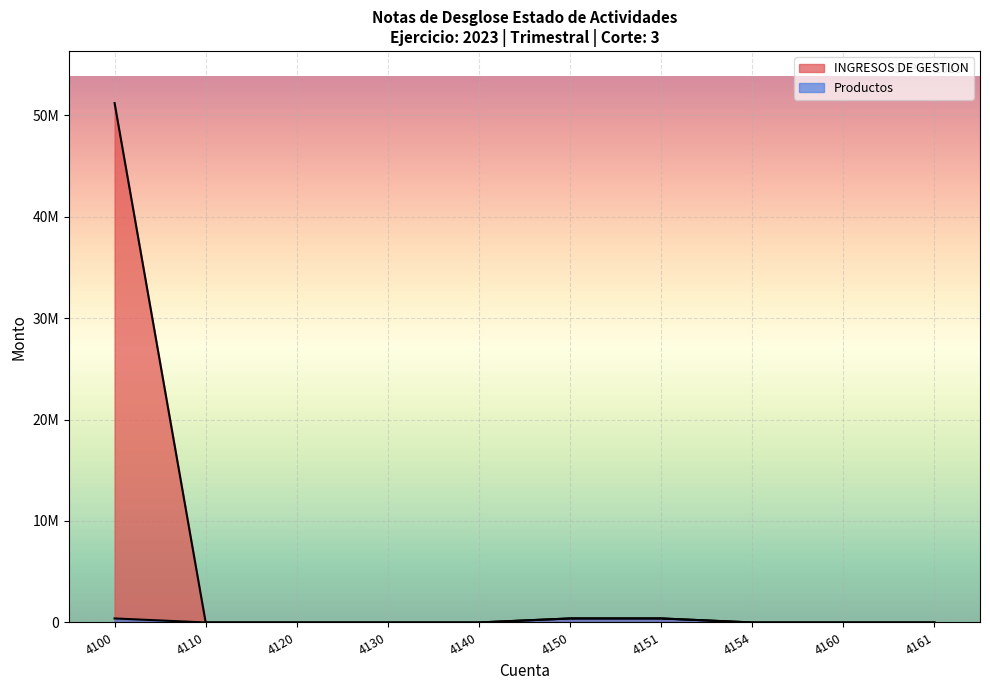

What is the sum of the values at 4151 and 4120?

396475.4